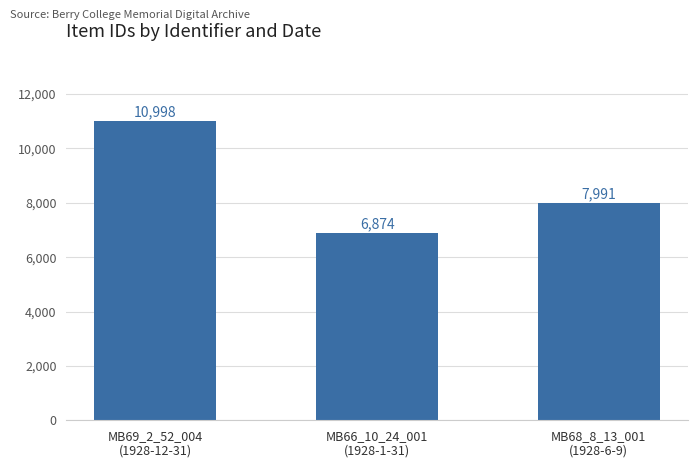

What is the difference between the values at MB66_10_24_001
(1928-1-31) and MB69_2_52_004
(1928-12-31)?

4124